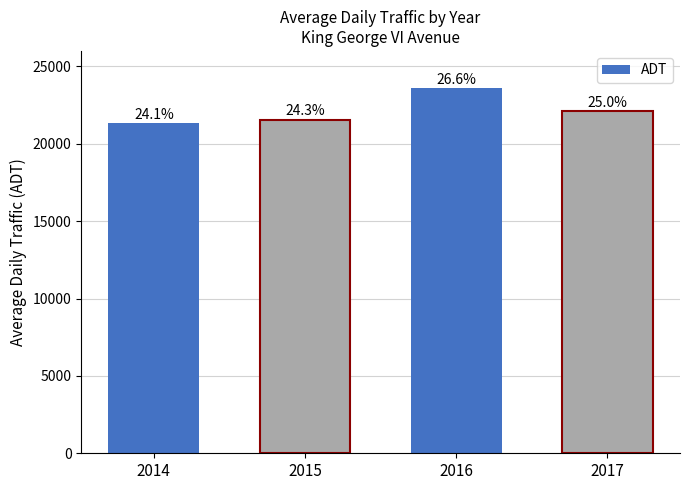

Reading left to right, transcribe all the data shown in this chart.

2014=21335.3	2015=21565.5	2016=23598.6	2017=22121.5